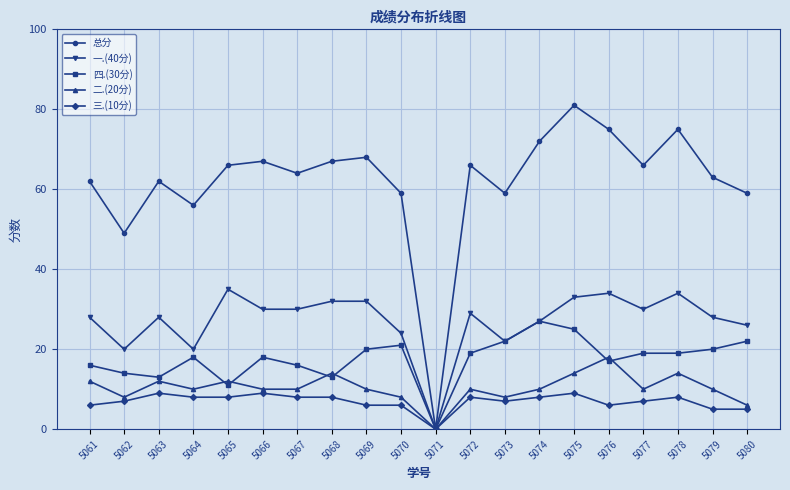

Reading left to right, what are all the values shown in this chart?

总分: 62	49	62	56	66	67	64	67	68	59	0	66	59	72	81	75	66	75	63	59
一.(40分): 28	20	28	20	35	30	30	32	32	24	0	29	22	27	33	34	30	34	28	26
四.(30分): 16	14	13	18	11	18	16	13	20	21	0	19	22	27	25	17	19	19	20	22
二.(20分): 12	8	12	10	12	10	10	14	10	8	0	10	8	10	14	18	10	14	10	6
三.(10分): 6	7	9	8	8	9	8	8	6	6	0	8	7	8	9	6	7	8	5	5